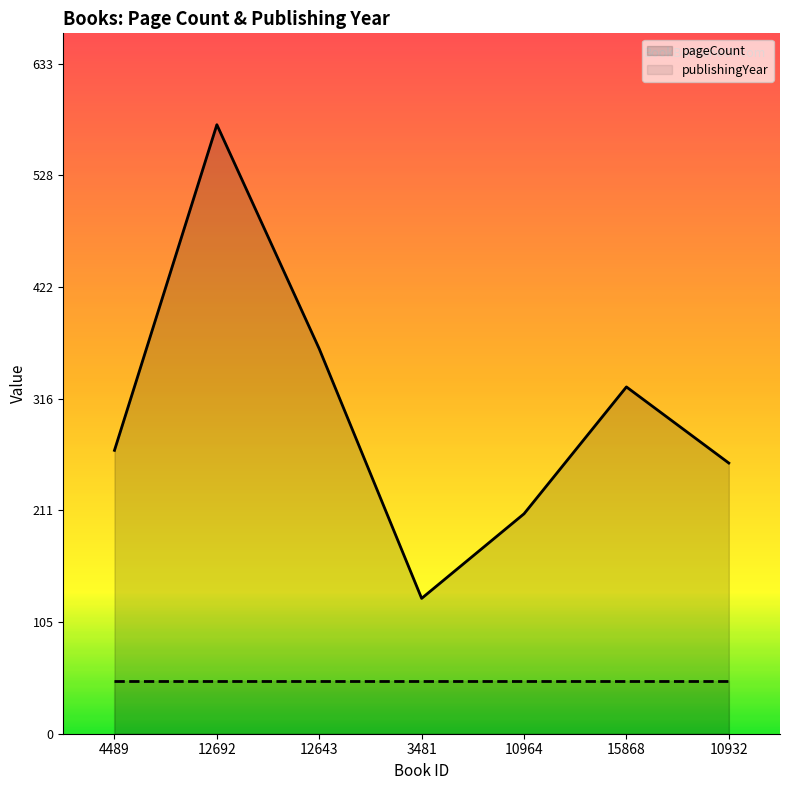

What is the value of the 7th point from the left?

256